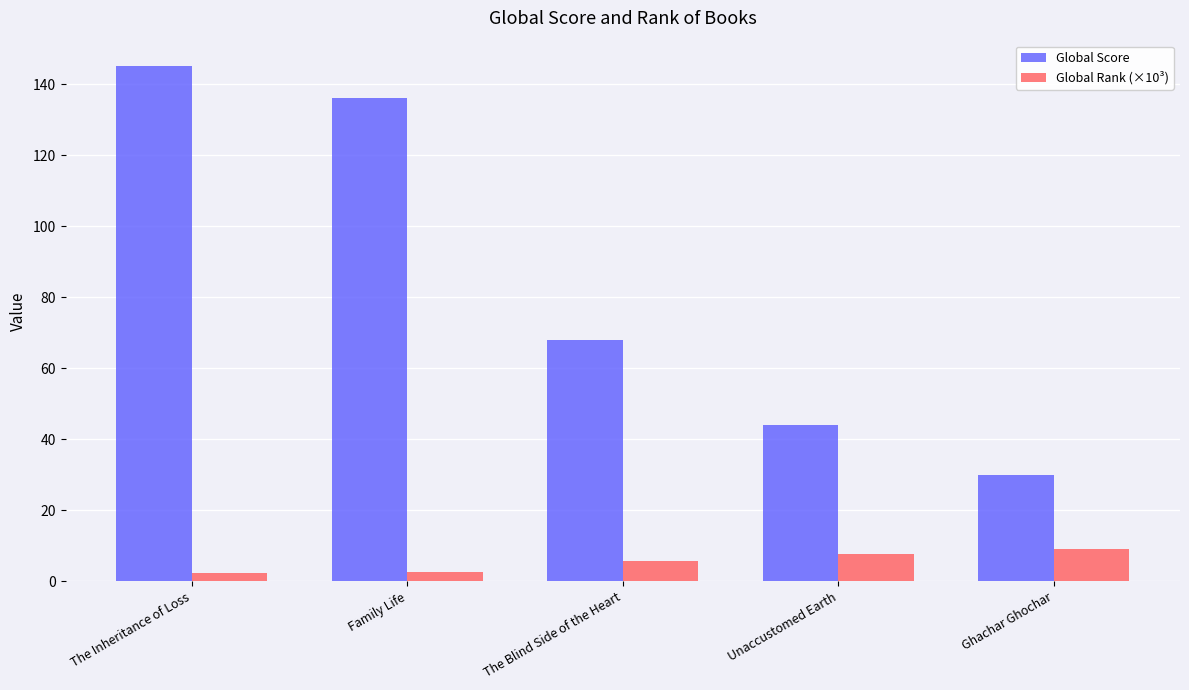

At how many categories does at least one series exceed 112?

2